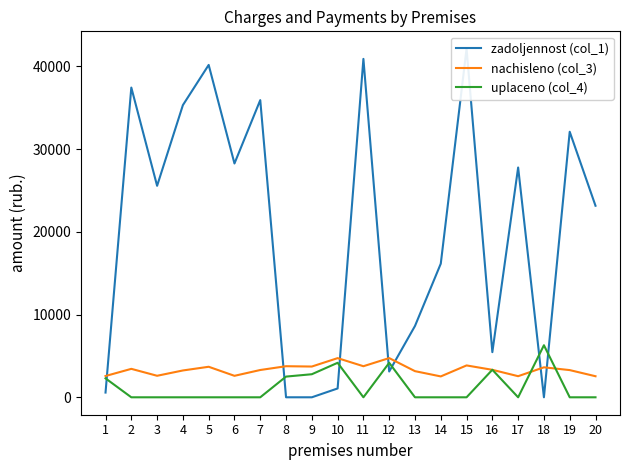

What is the total value across all series at 6?

30846.3